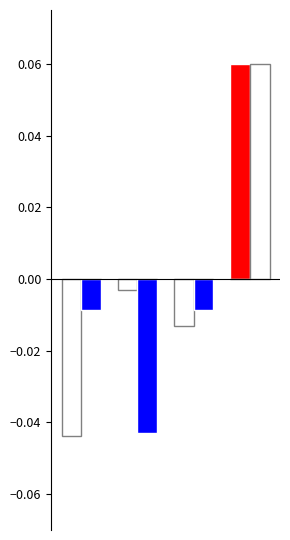

The Home Avg (neg) series shows -0.0 at 1. True or false?

False